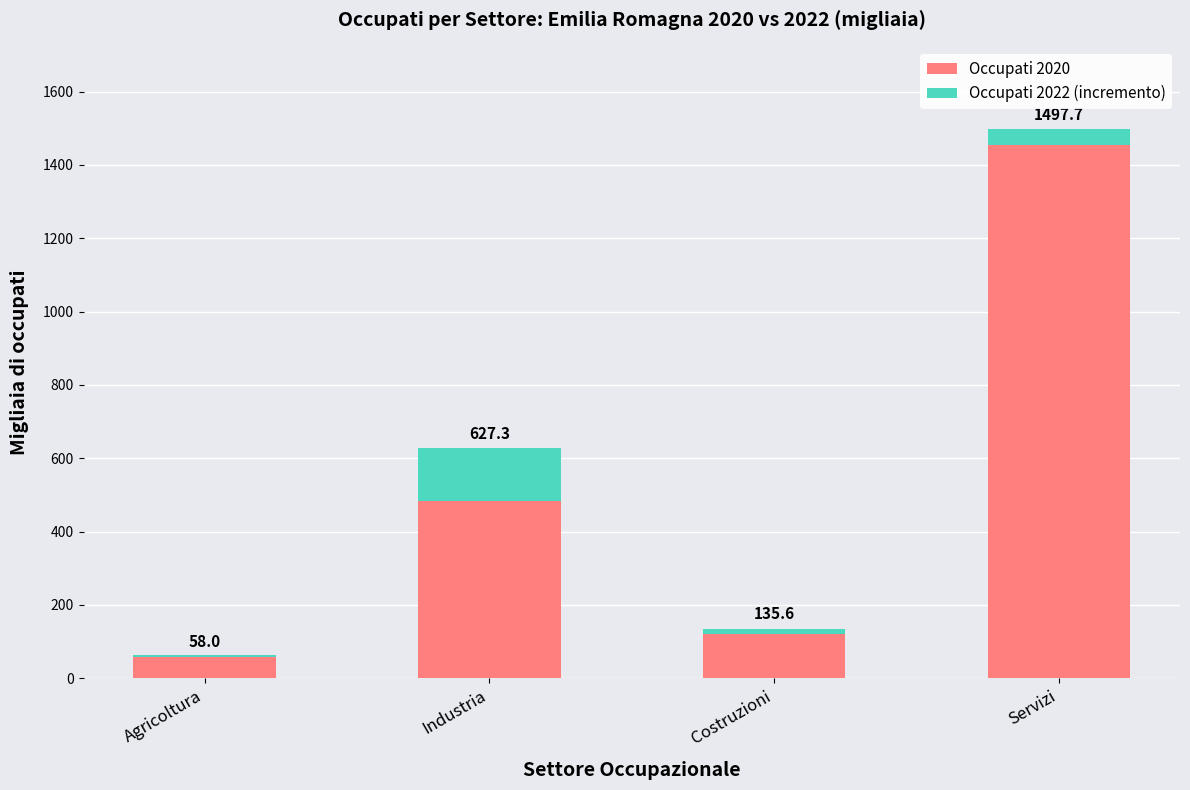

Which series changed the most between Agricoltura and Servizi?

Occupati 2020